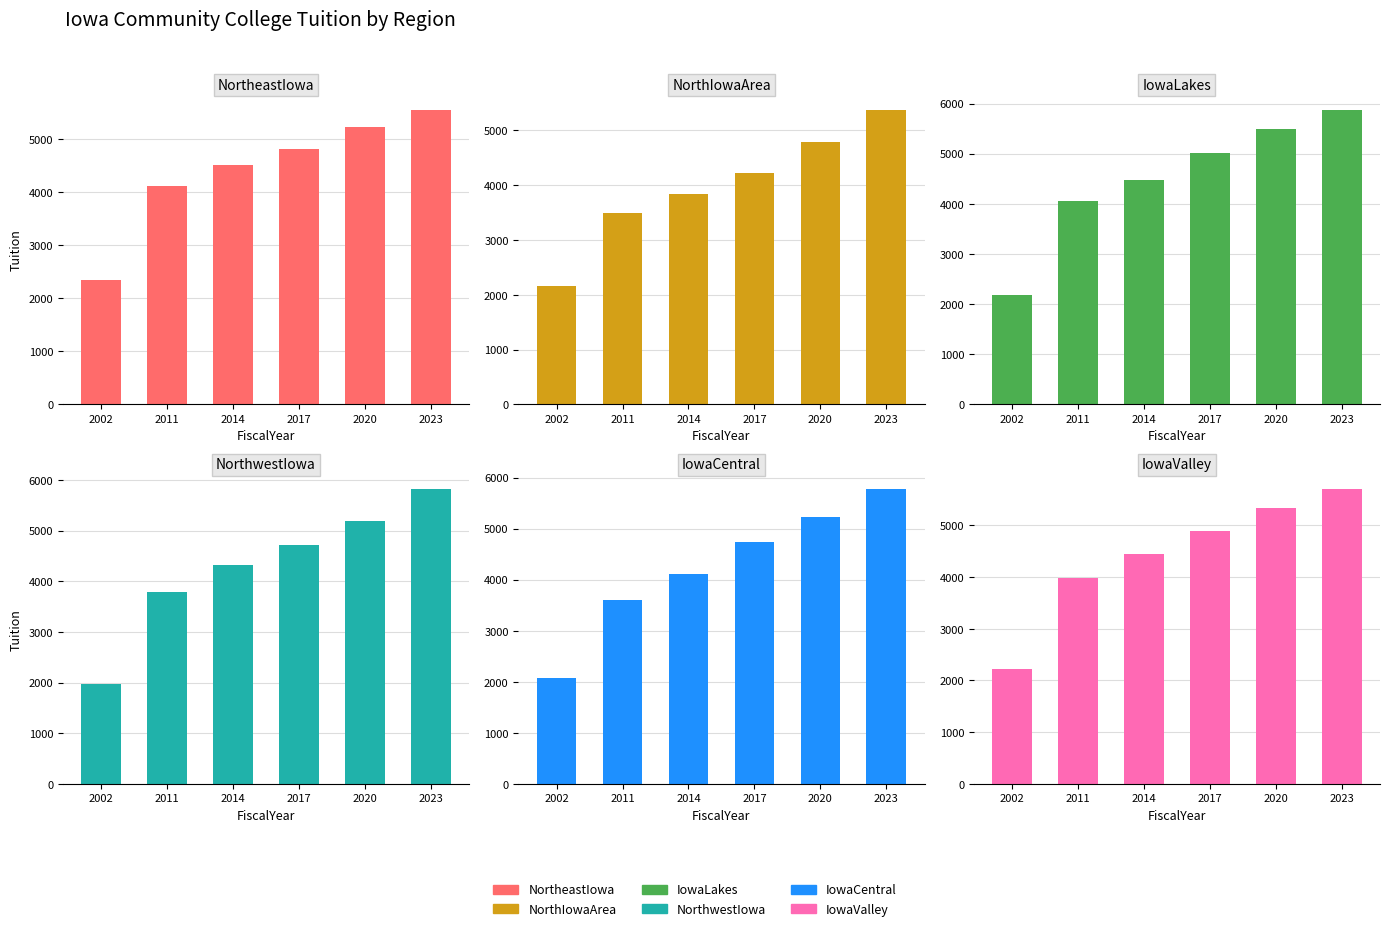

Is it true that NorthwestIowa equals 4320.0 at 2014?

True